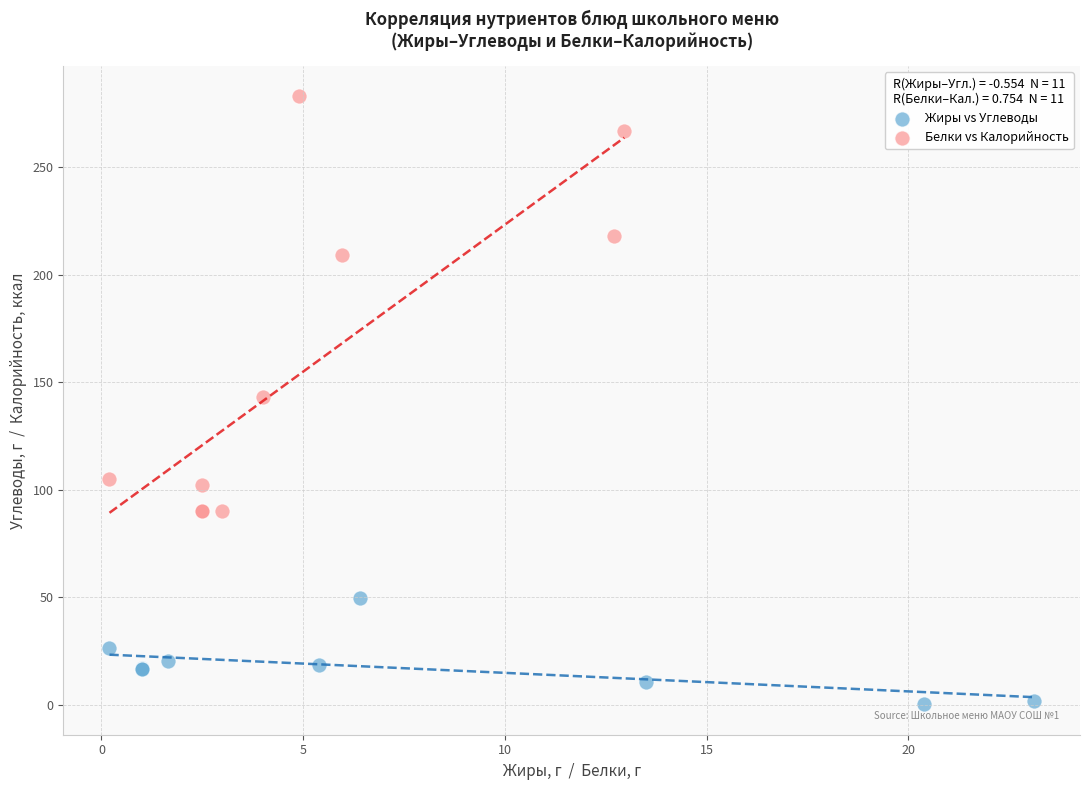

What are all the series names shown in the legend?

Жиры vs Углеводы, Белки vs Калорийность